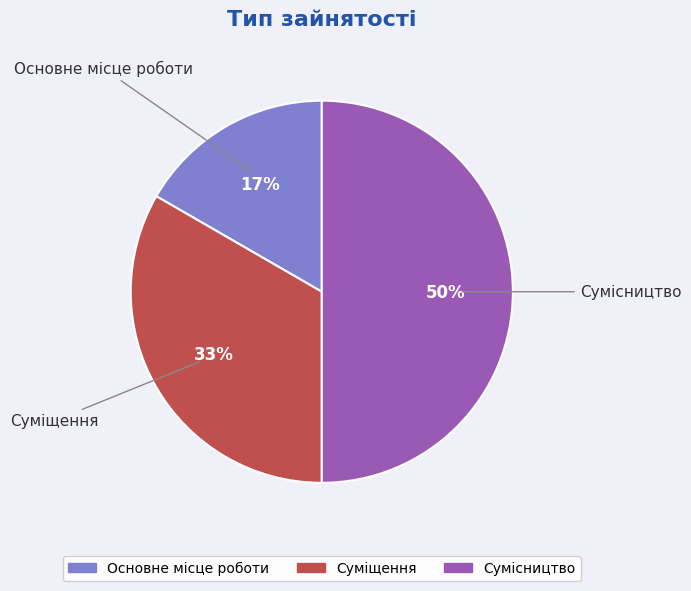

To the nearest percent, what is the average slice percentage?

33%